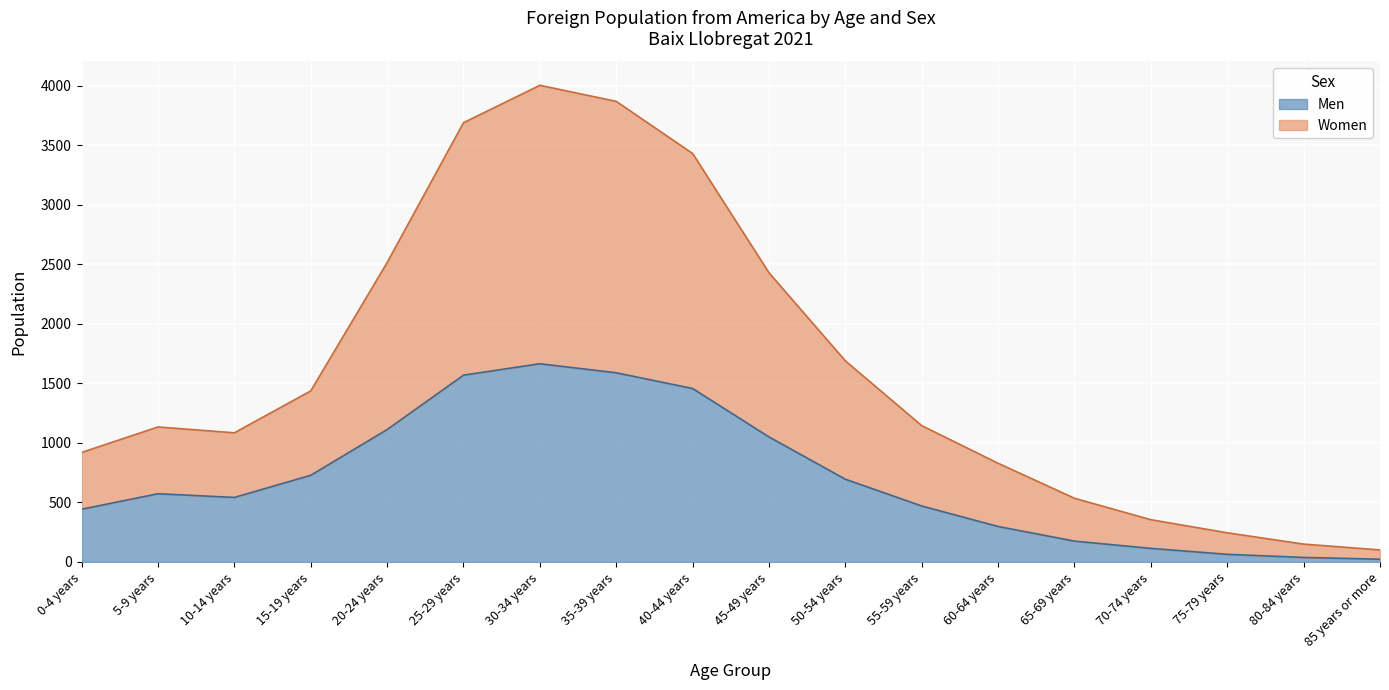

In Women, how many points are higher than both neighbors (excluding endpoints)?

2